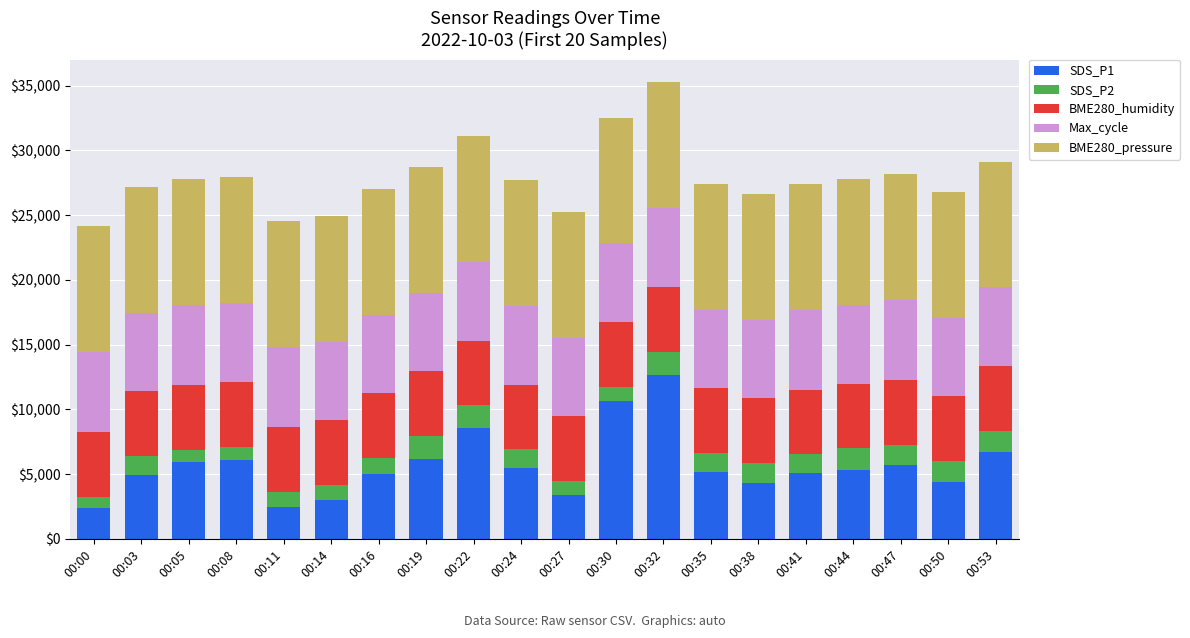

What is the difference between the maximum and second lowest values in the SDS_P1 series?

10200.0